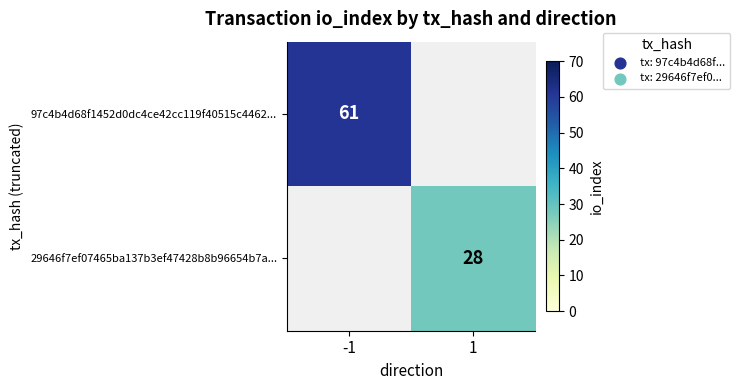

At how many categories does at least one series exceed 50?

1